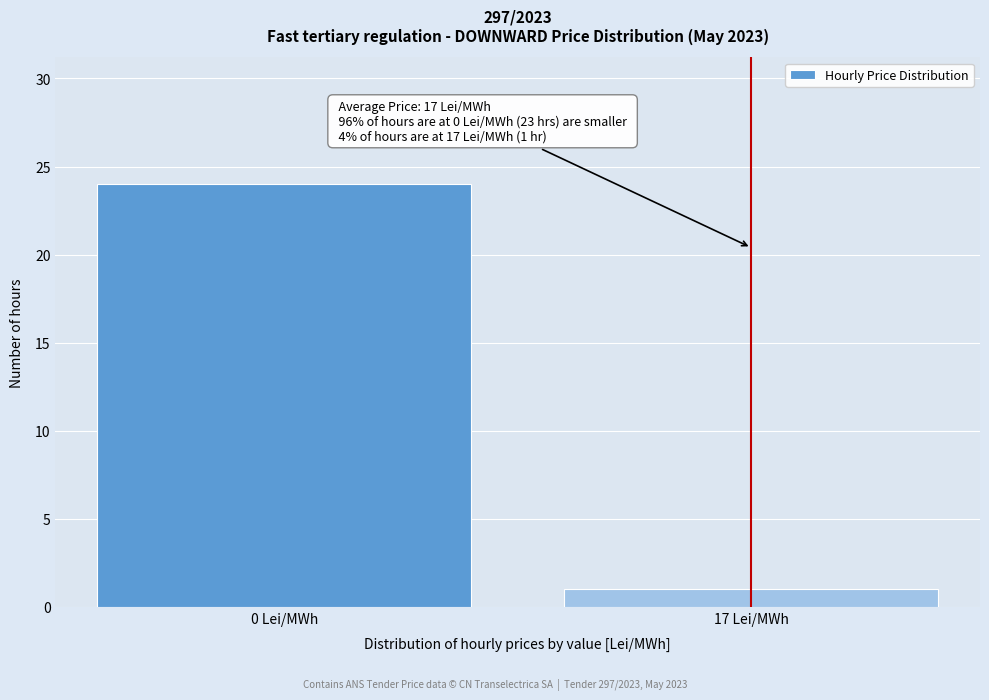

Reading left to right, list all the values displayed in this chart.

24	1